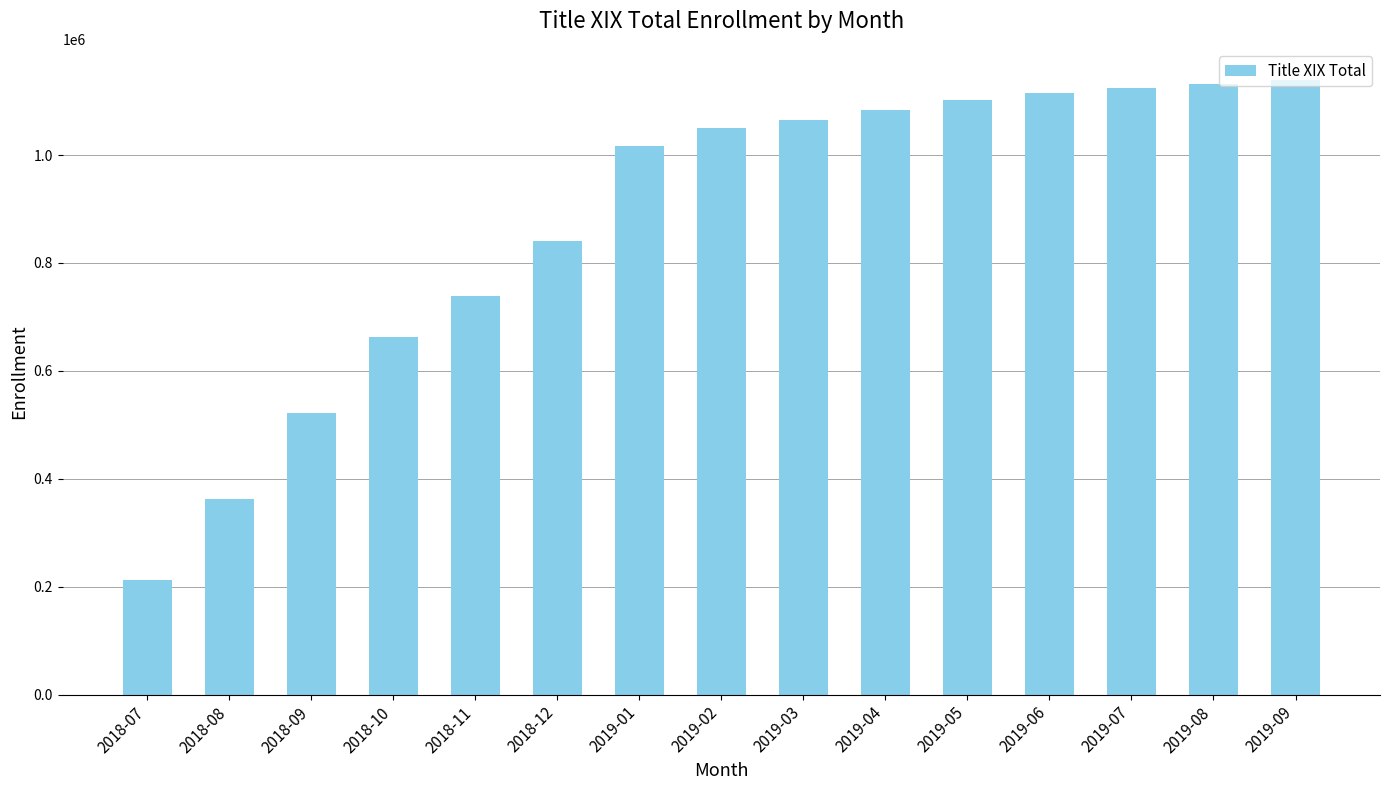

What is the minimum value shown in the chart?

213424